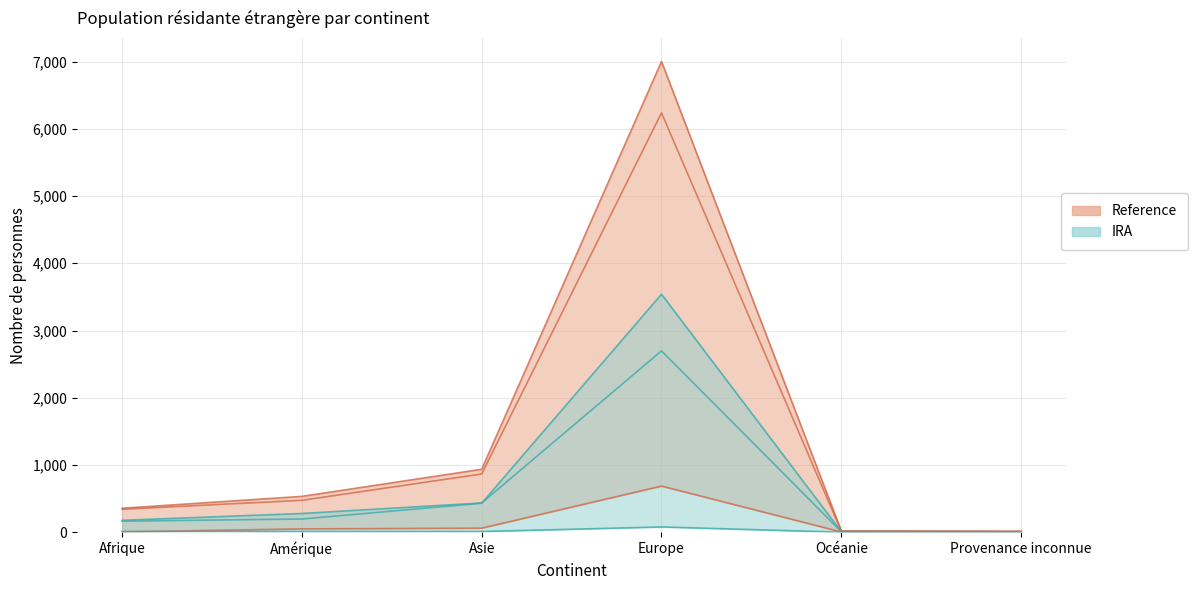

What is the average value of the Permis B - Total series?

1324